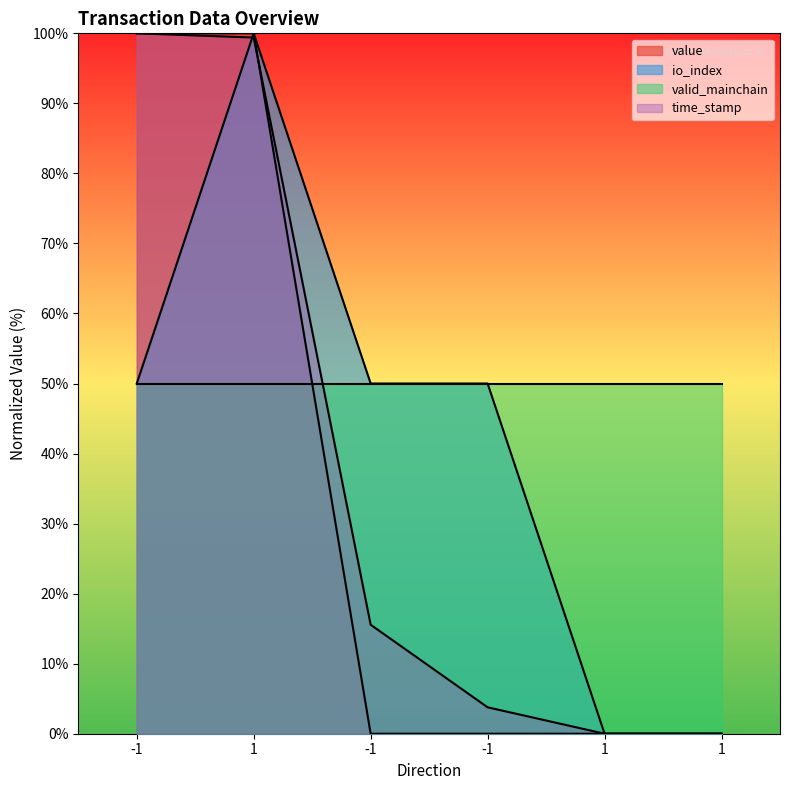

List the labels in order of time_stamp value, largest first.

-1, 1, -1, -1, 1, 1